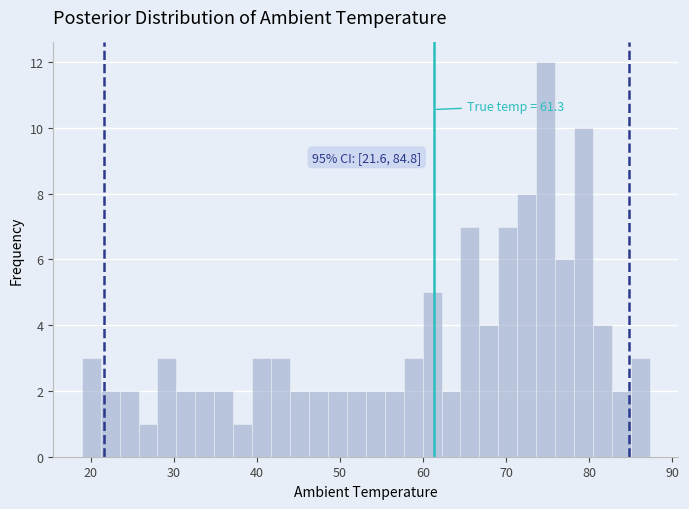

Around what value on the x-axis is the tallest bar? Give the approximate position of its centre, as read against the axis.

75